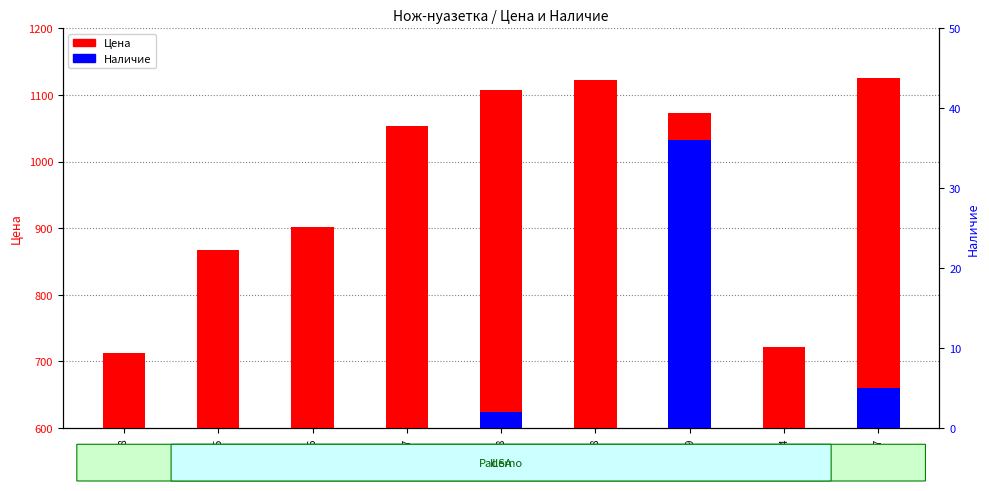

What is the maximum value for Наличие?

36